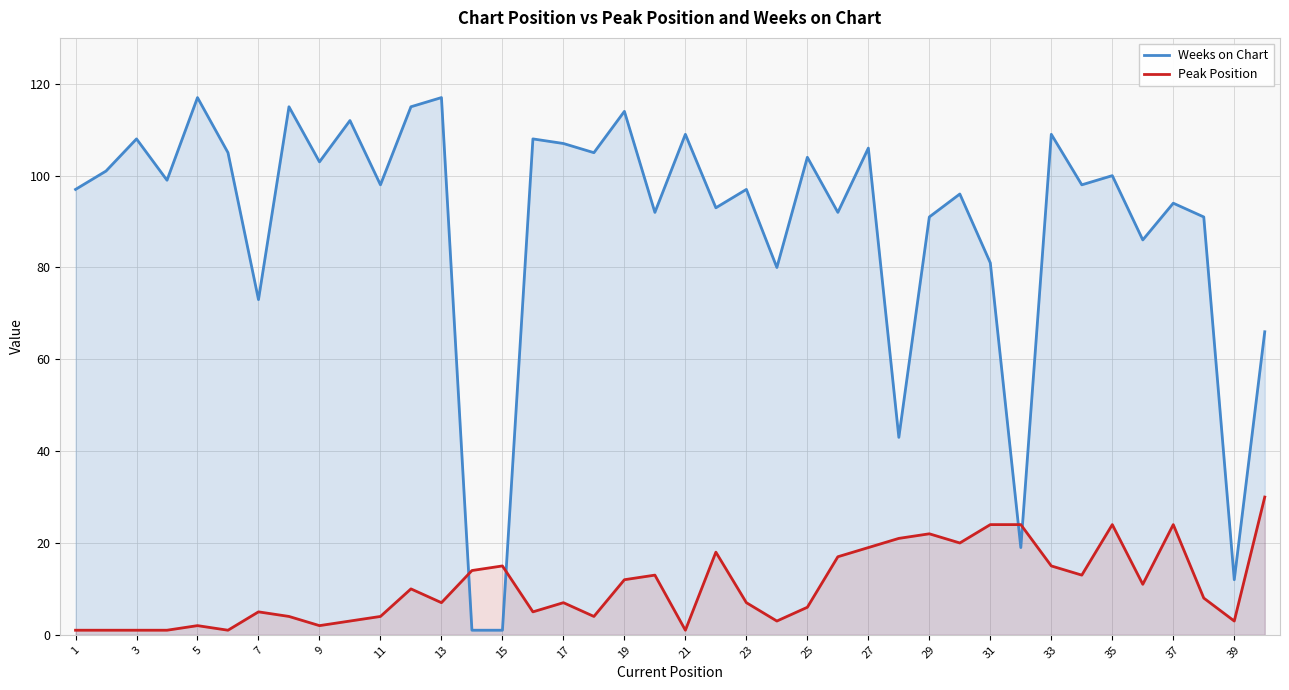

What is the average value of the Weeks on Chart series?

89